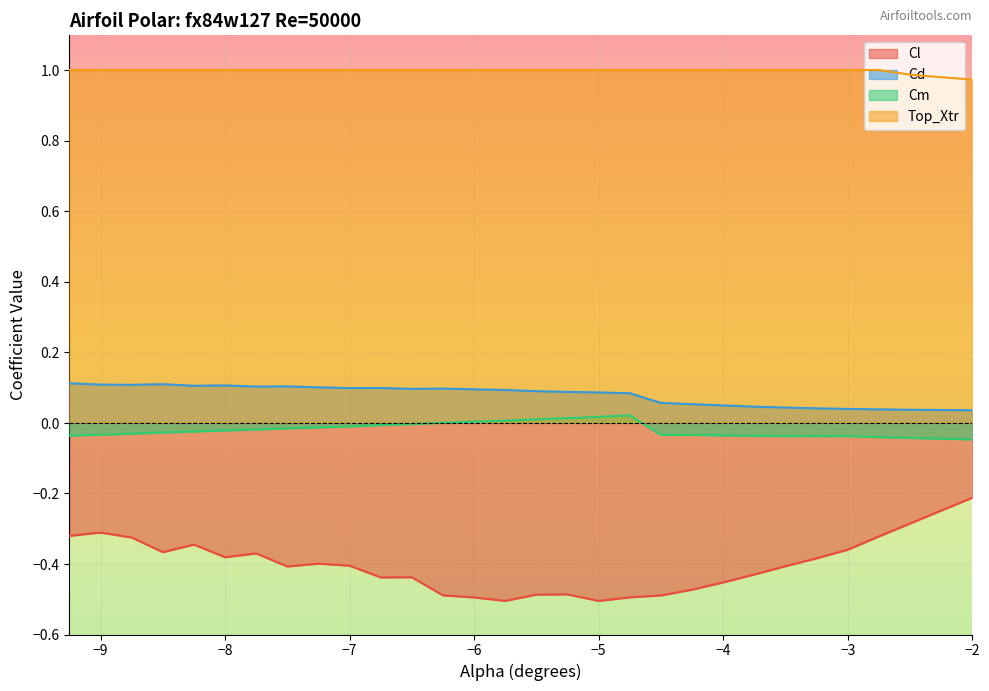

Which series has the largest total across all categories?

Top_Xtr